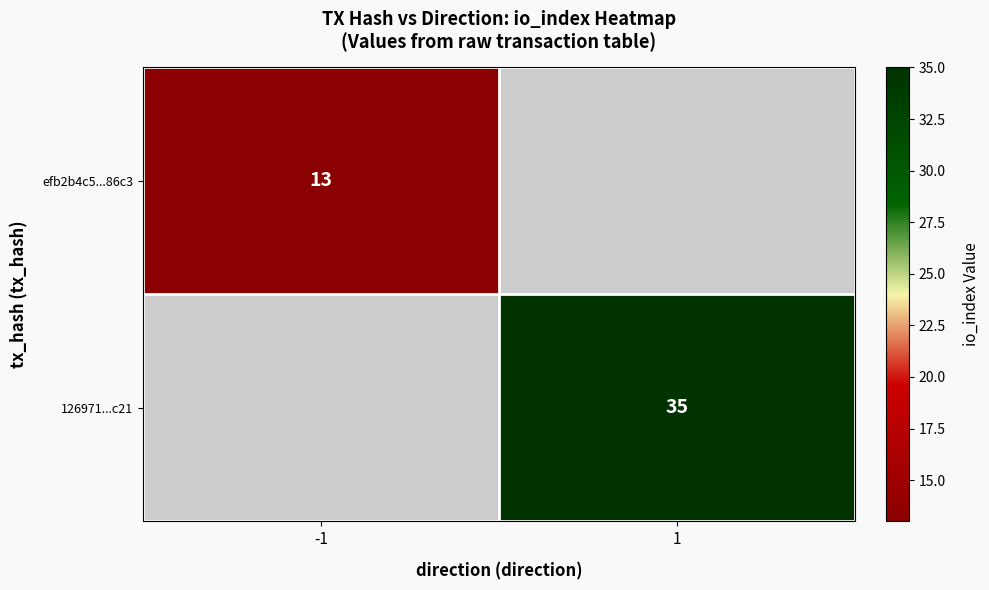

The value of efb2b4c5...86c3 at -1 is 13. True or false?

True